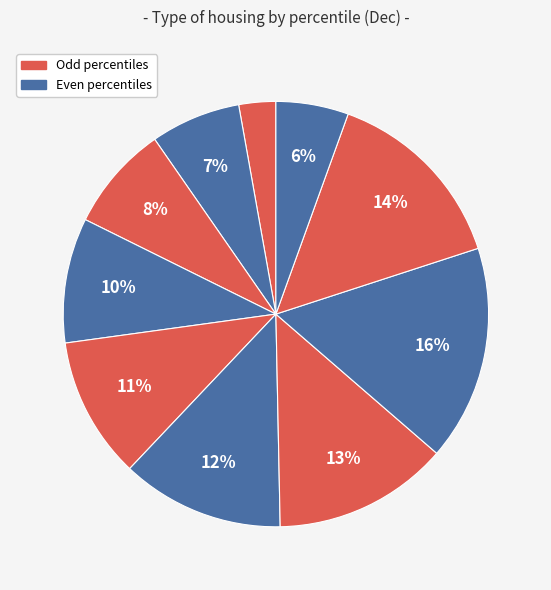

Rank the categories by value from highest to lowest.

pct75, pct85, pct65, pct55, pct45, pct35, pct25, pct15, pct95, pct05